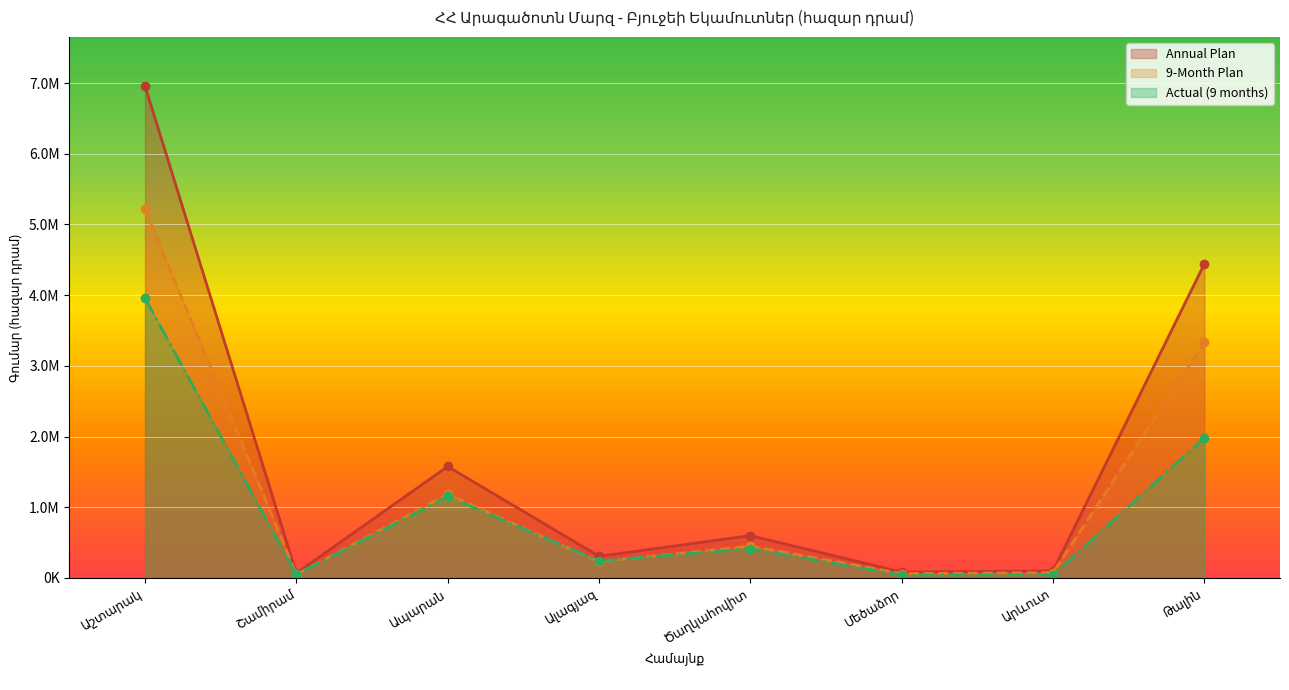

At Թալին, list the series in order from smallest to largest.

Actual (9 months), 9-Month Plan, Annual Plan